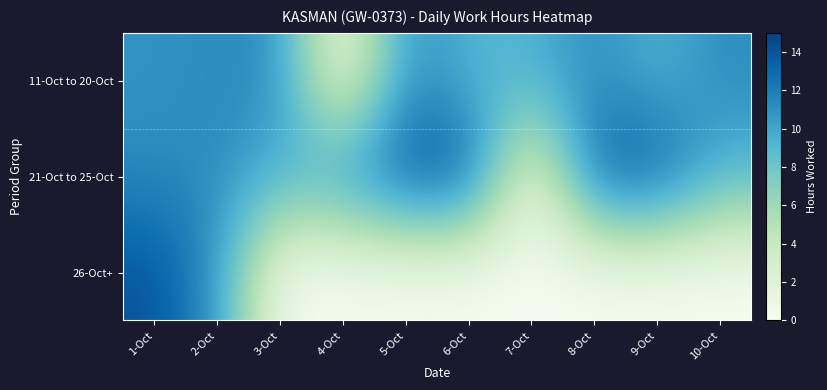

List the series in order of their overall mean, lowest first.

26-Oct+, 11-Oct to 20-Oct, 21-Oct to 25-Oct